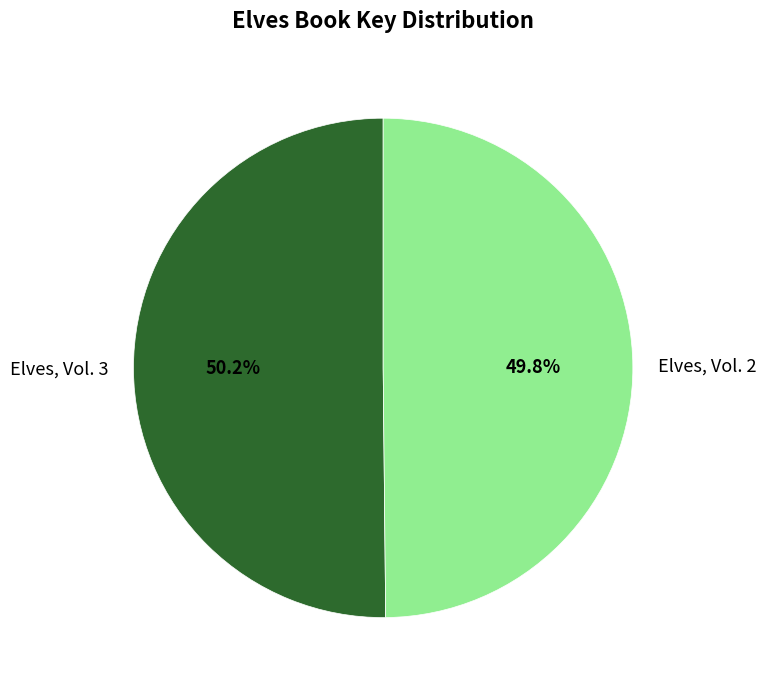

Is the sum of Elves, Vol. 2 and Elves, Vol. 3 greater than half?

Yes